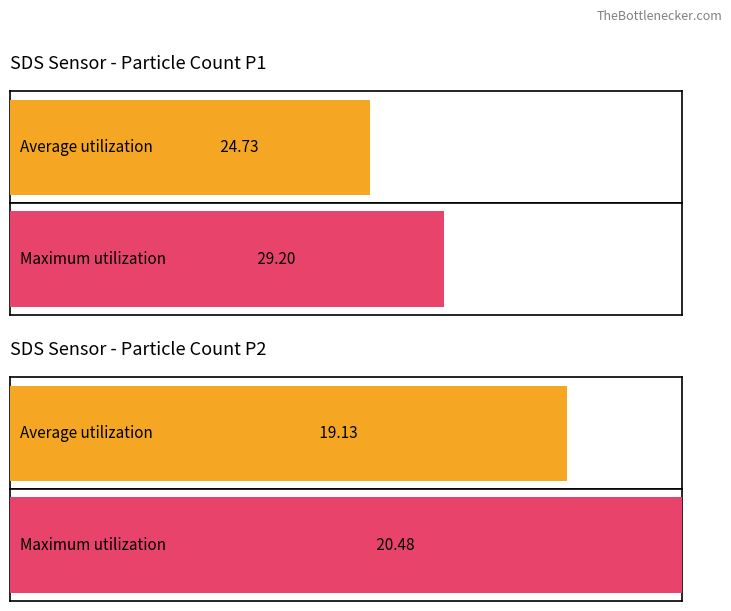

Rank the series by their average value, from lowest to highest.

Average utilization, Maximum utilization